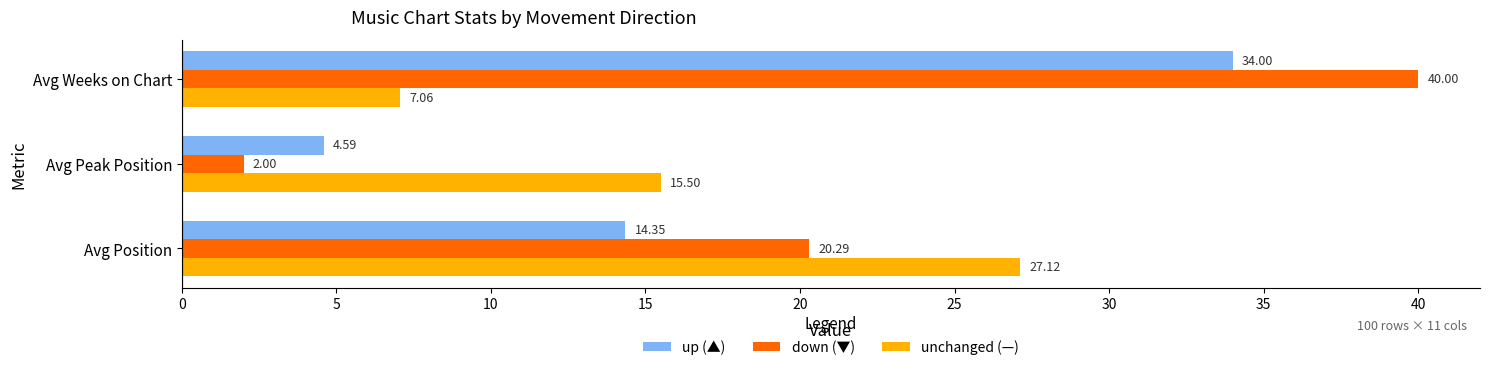

Where is unchanged (—) nearest to the value 17?

Avg Peak Position